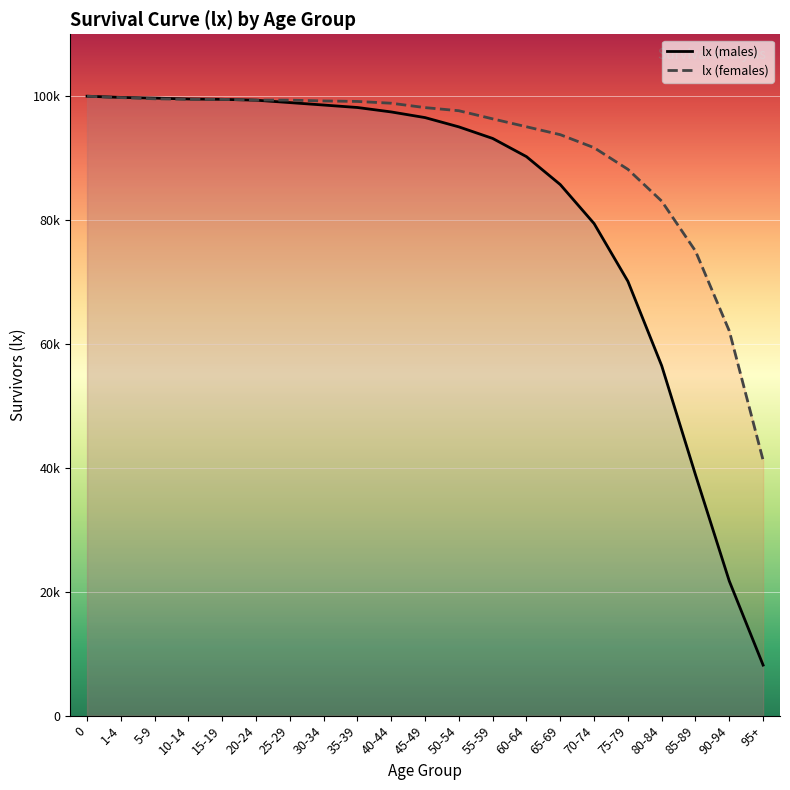

At which category does the chart reach its minimum across all series?

95+